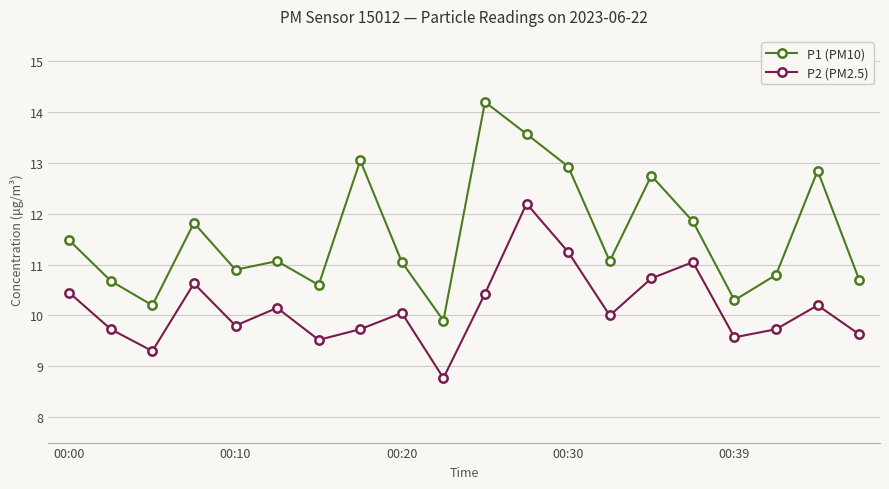

What is the value of the P1 (PM10) point at the 1st from the left?

11.5